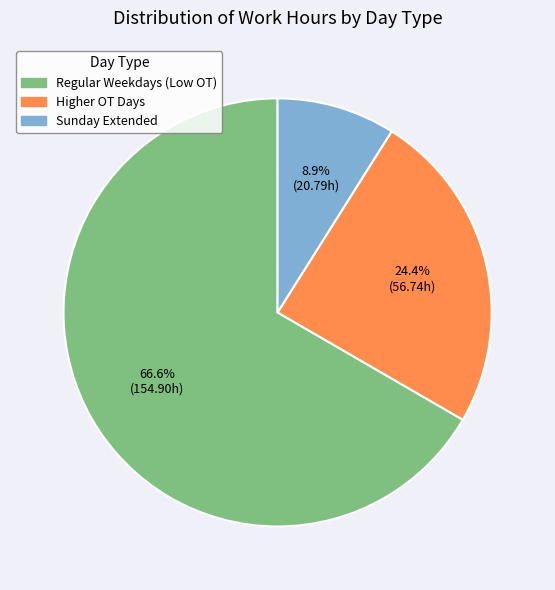

To the nearest percent, what is the difference between the largest and smallest slice percentages?

58%